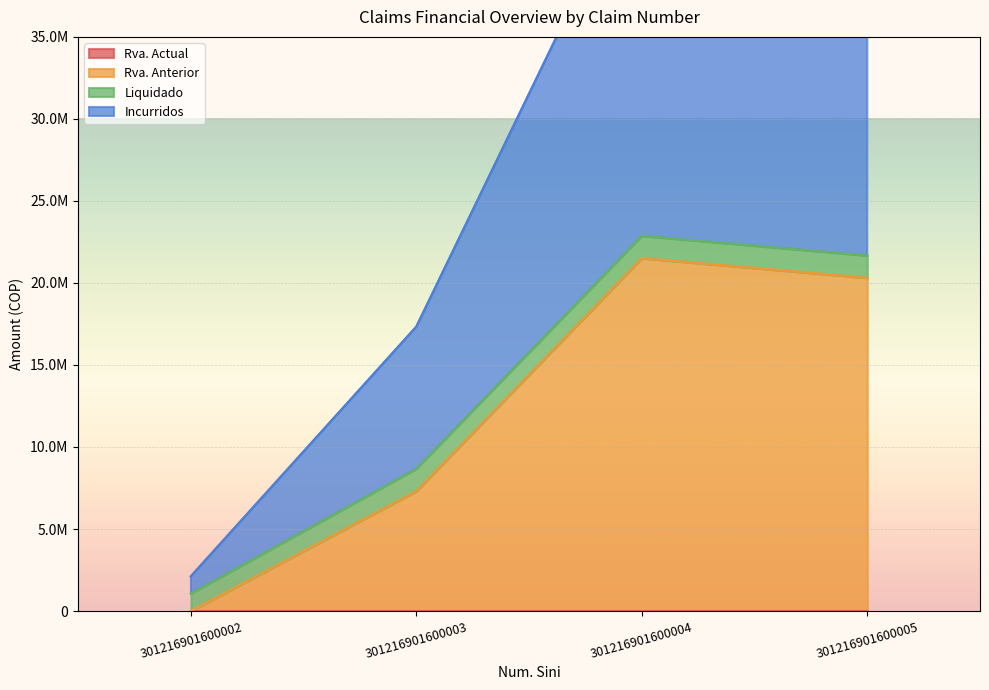

What is the difference between the maximum and minimum values in the Rva. Anterior series?

21510545